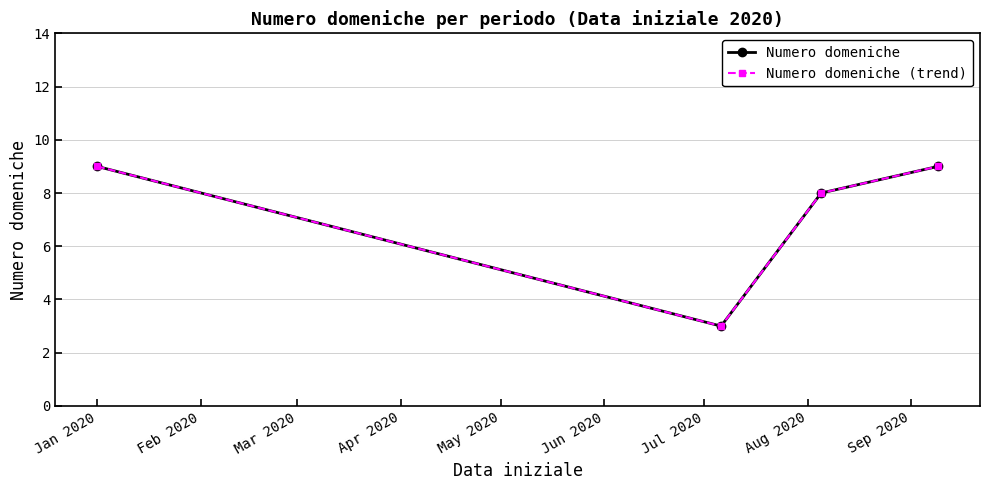

Does the chart have visible grid lines?

Yes